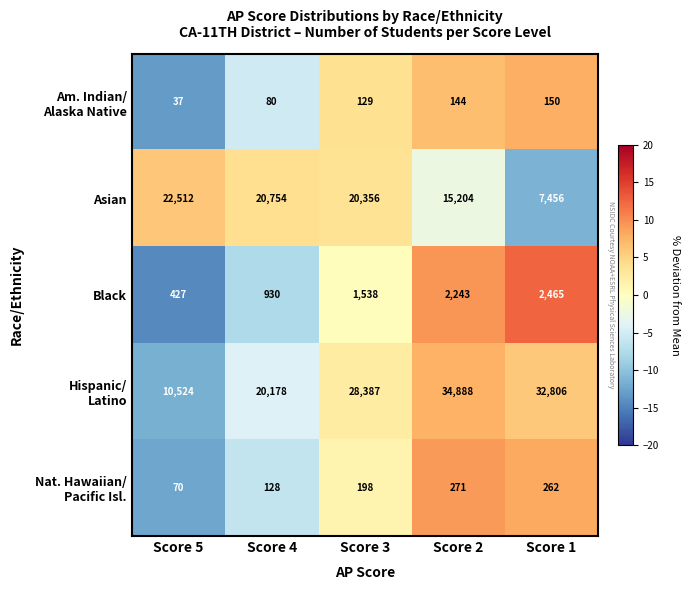

Count the number of data series in this chart.

5